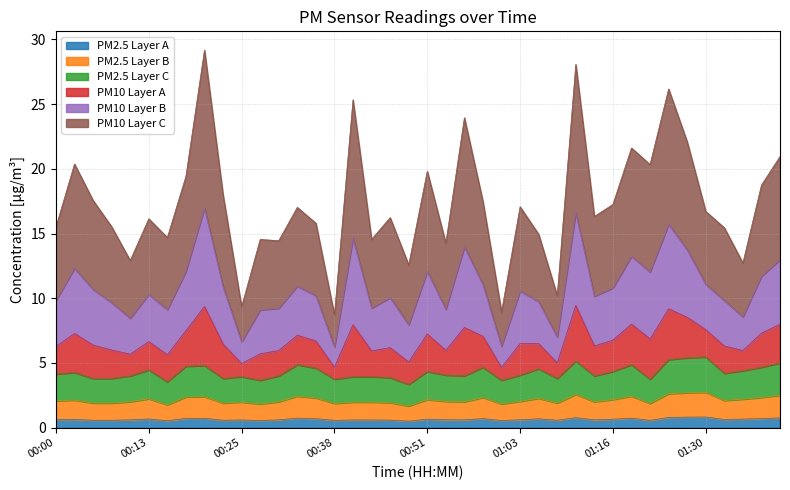

How many lines are shown in the chart?

6